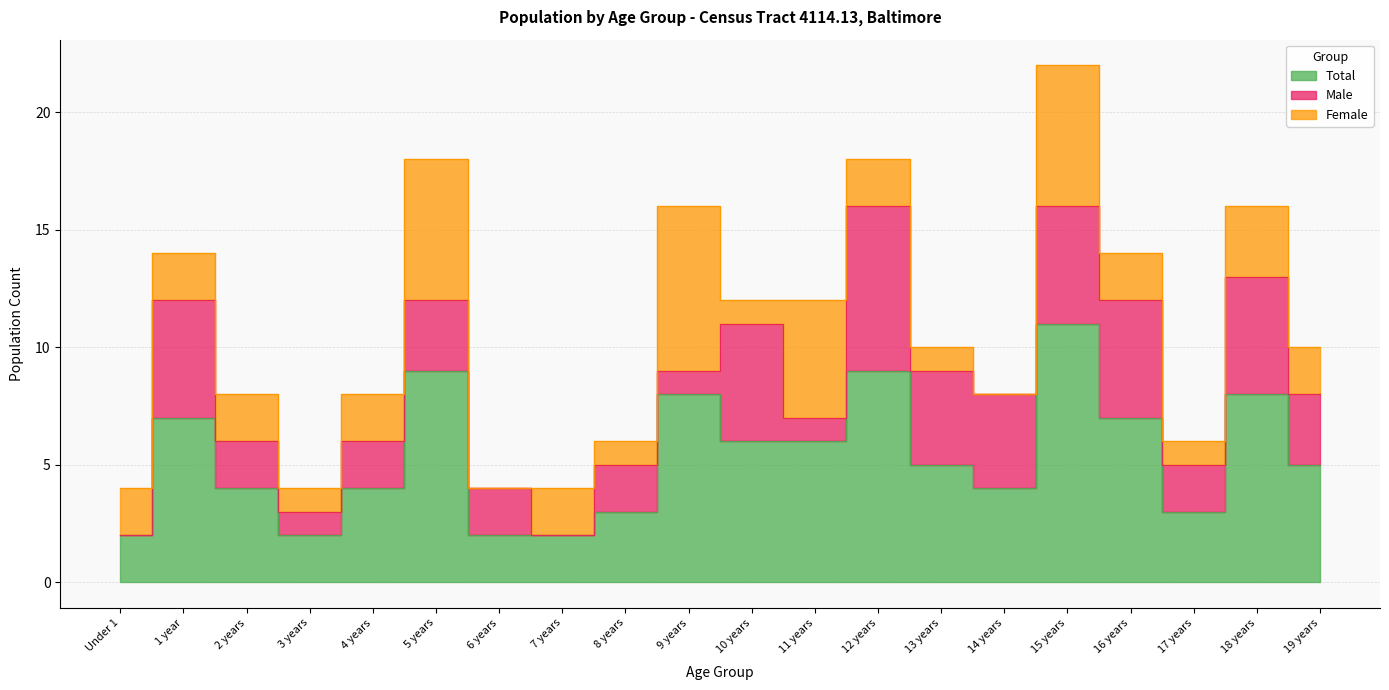

True or false: Total has a value of 7 at 16 years.

True